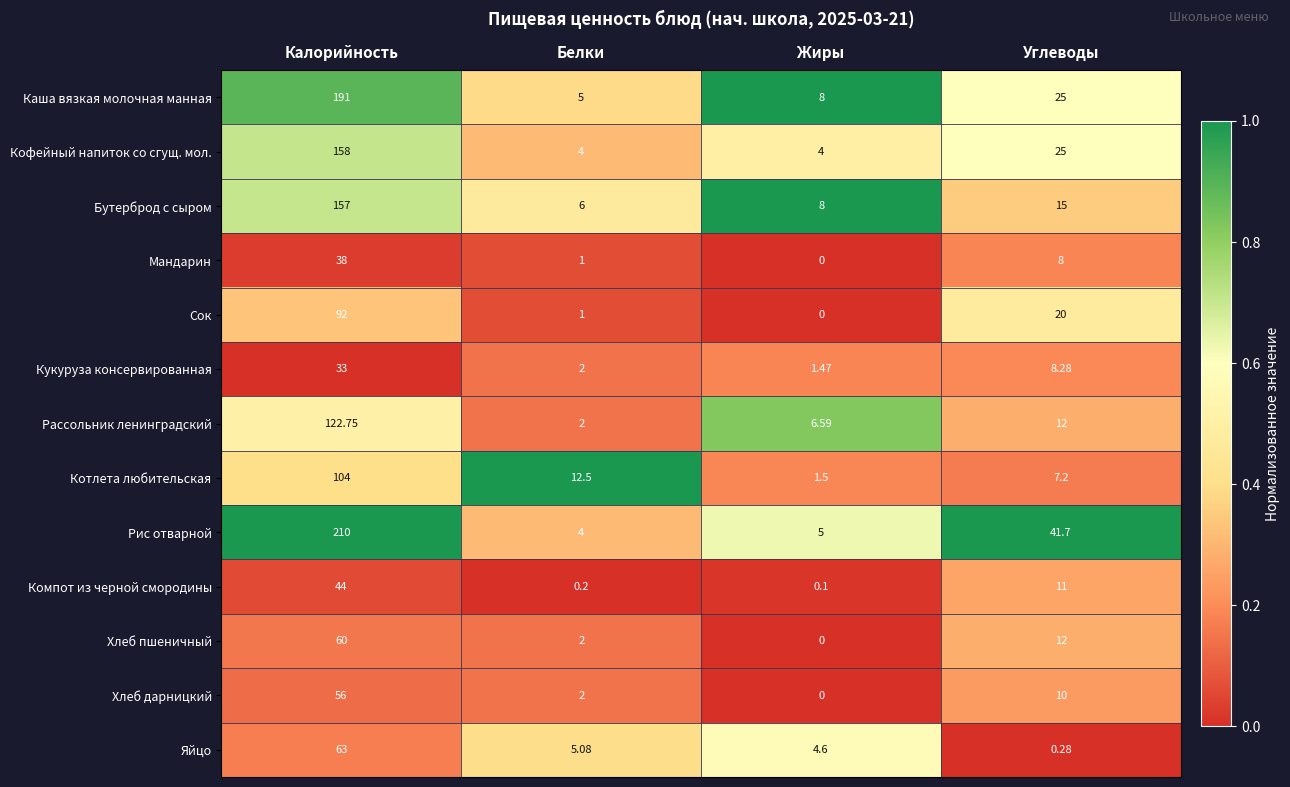

Which series has the largest total across all categories?

Рис отварной